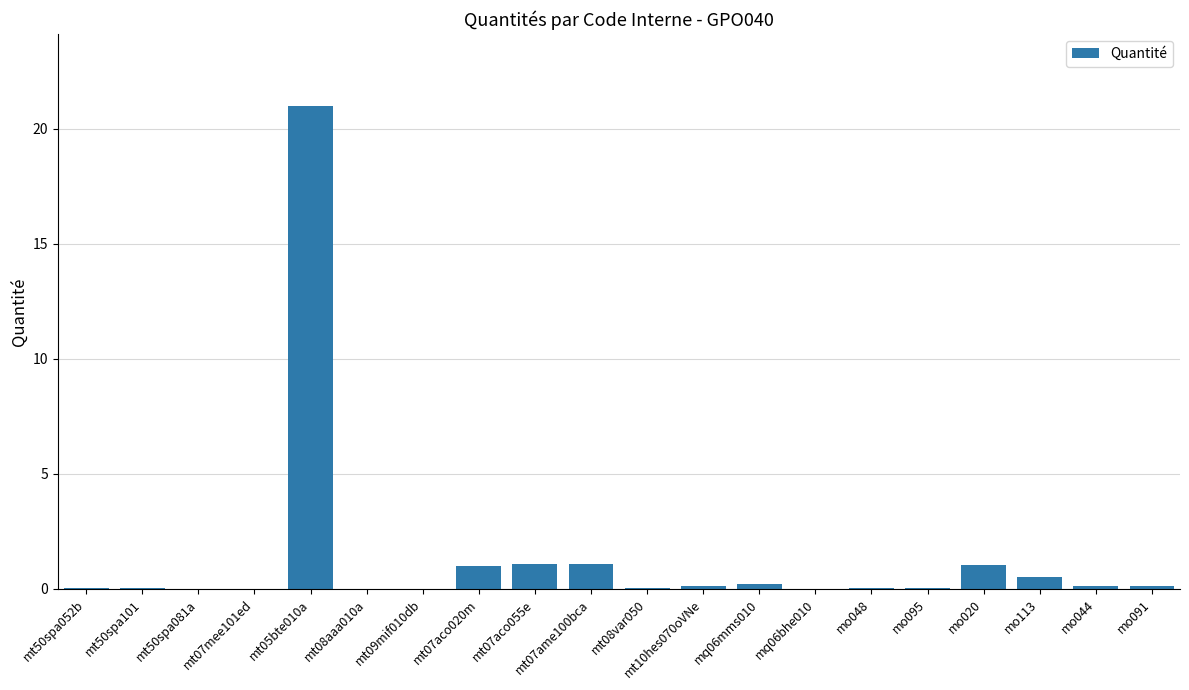

Which category has the highest value across all series?

mt05bte010a